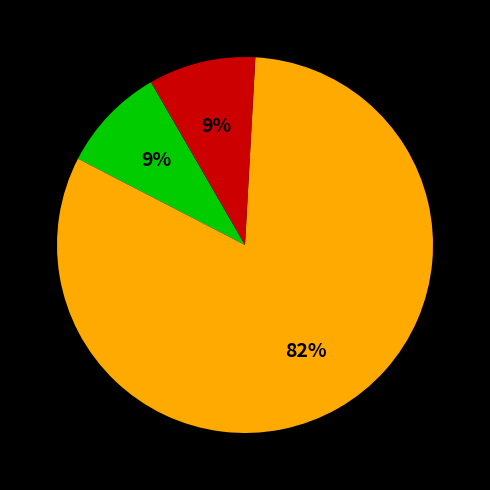

To the nearest percent, what is the average slice percentage?

33%